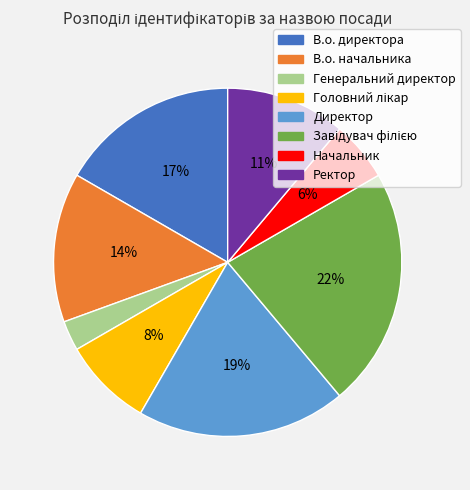

How many segments does this pie chart have?

8